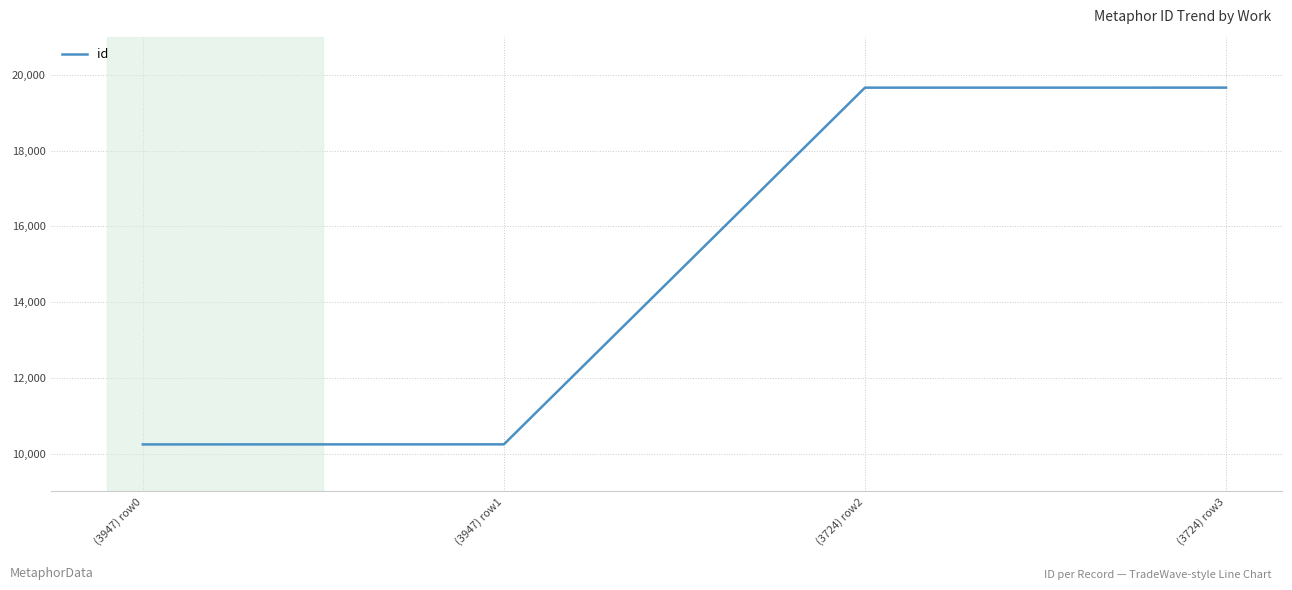

What position from the right is (3947) row1?

3